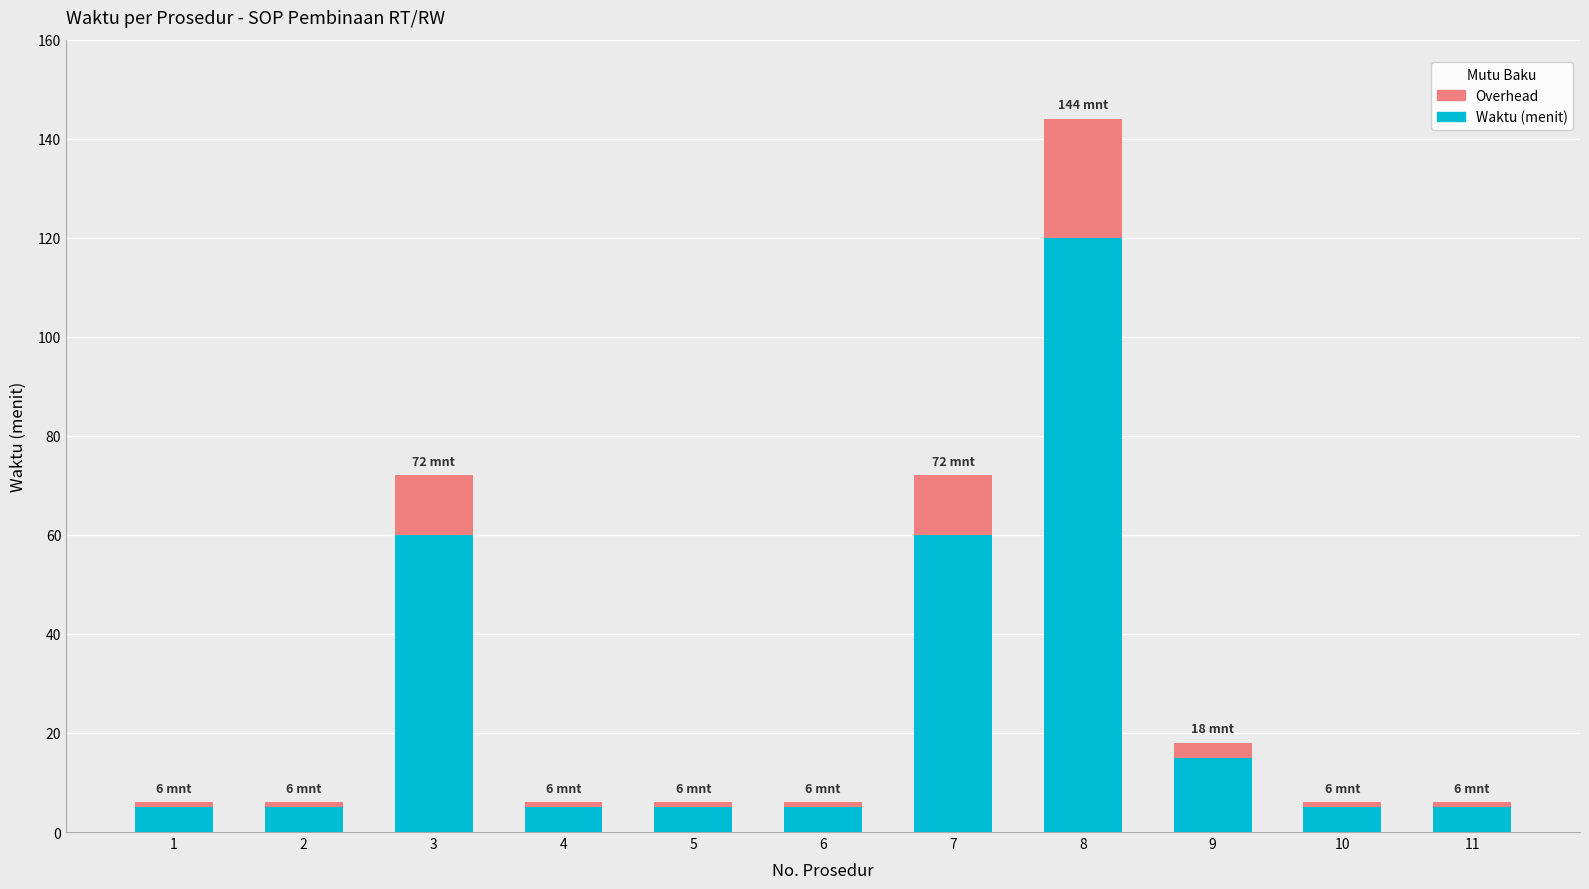

What is the difference between the maximum and minimum values in the Waktu (menit) series?

115